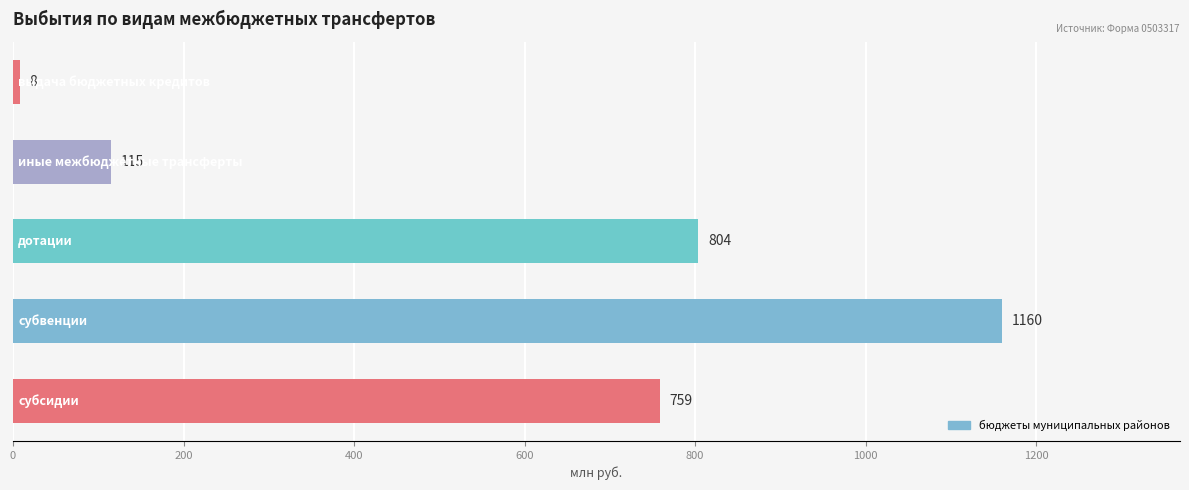

What is the smallest value displayed?

7.6